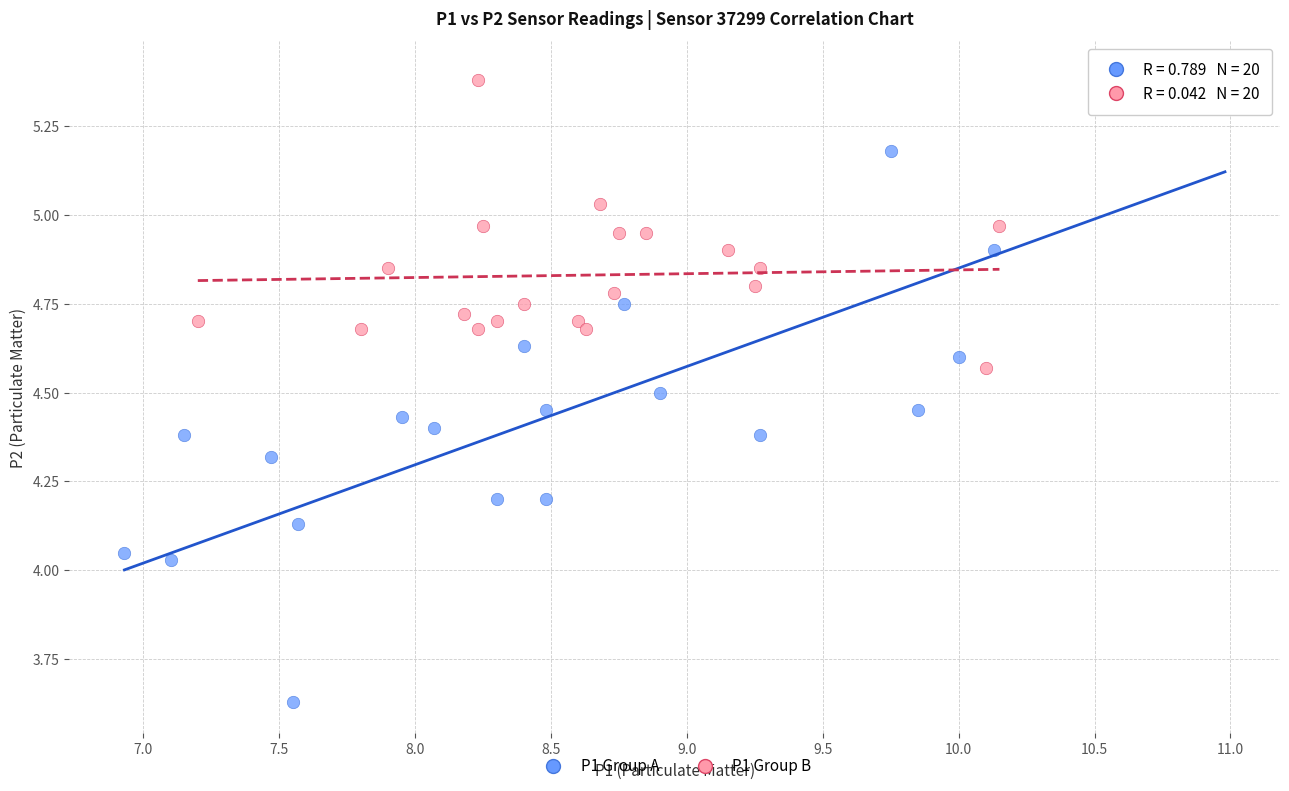

Which series reaches the minimum Y coordinate?

P1 Group A